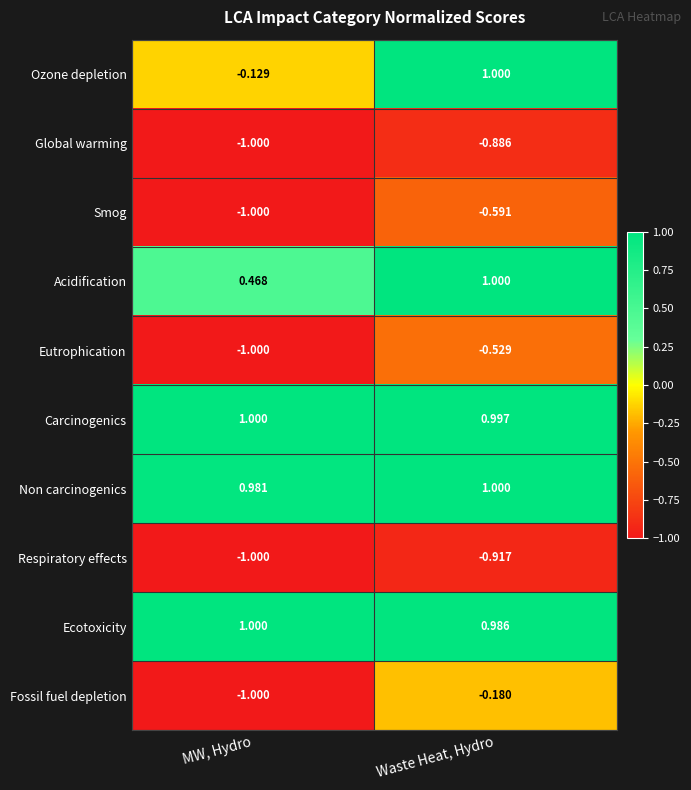

At which label does Acidification reach its minimum?

MW, Hydro